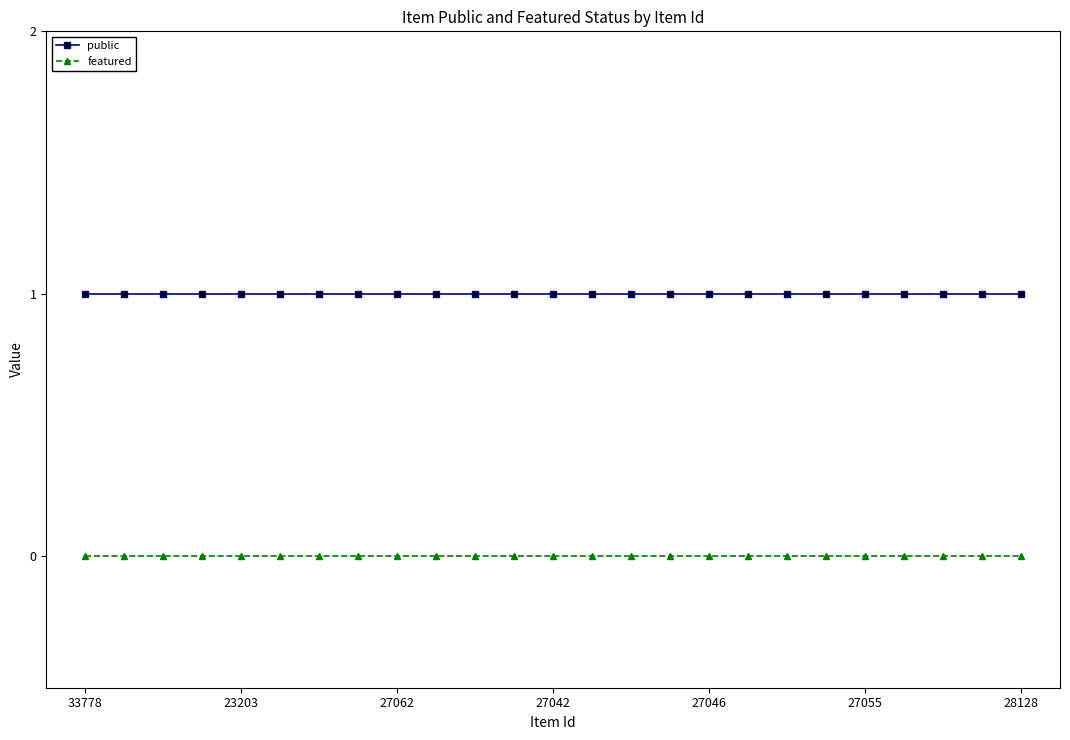

How many series are shown in this chart?

2